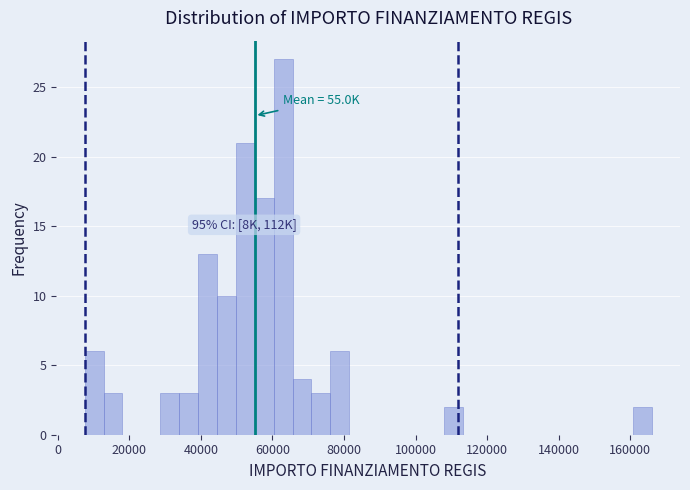

Around what value on the x-axis is the tallest bar? Give the approximate position of its centre, as read against the axis.

62000